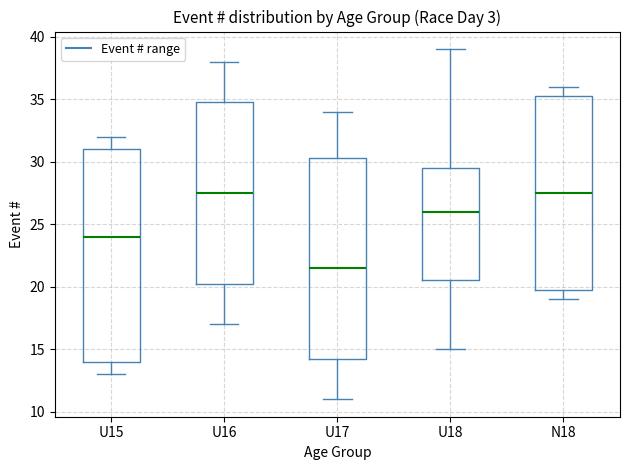

Reading left to right, transcribe this box plot: for each box, give where its median line is, the range the box spans, and where its two whiskers end, as read against the y-axis. The values are not printed on the chart, so give them approximately, as read against the axis.

U15: median 24.0, box 14.0 to 31.0, whiskers 13.0 to 32.0
U16: median 27.5, box 20.5 to 35.0, whiskers 17.0 to 38.0
U17: median 21.5, box 14.5 to 30.5, whiskers 11.0 to 34.0
U18: median 26.0, box 20.5 to 29.5, whiskers 15.0 to 39.0
N18: median 27.5, box 20.0 to 35.5, whiskers 19.0 to 36.0